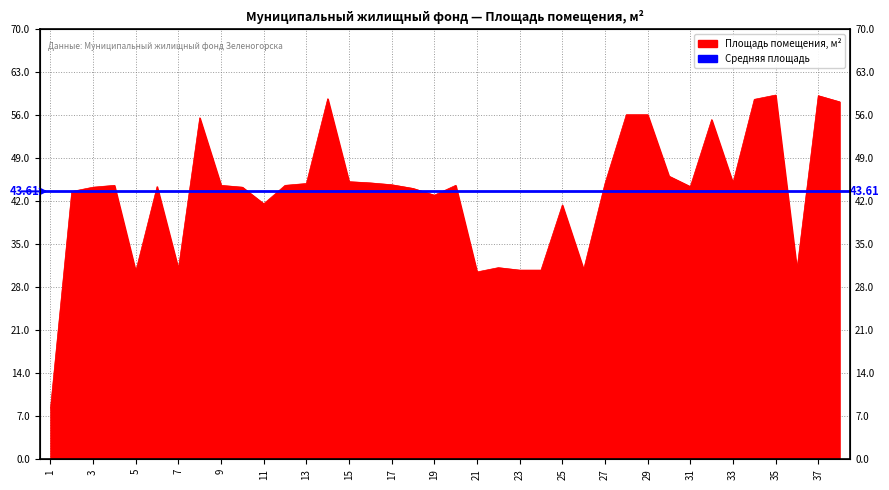

What is the ratio of the value at 5 to the value at 30?

0.7